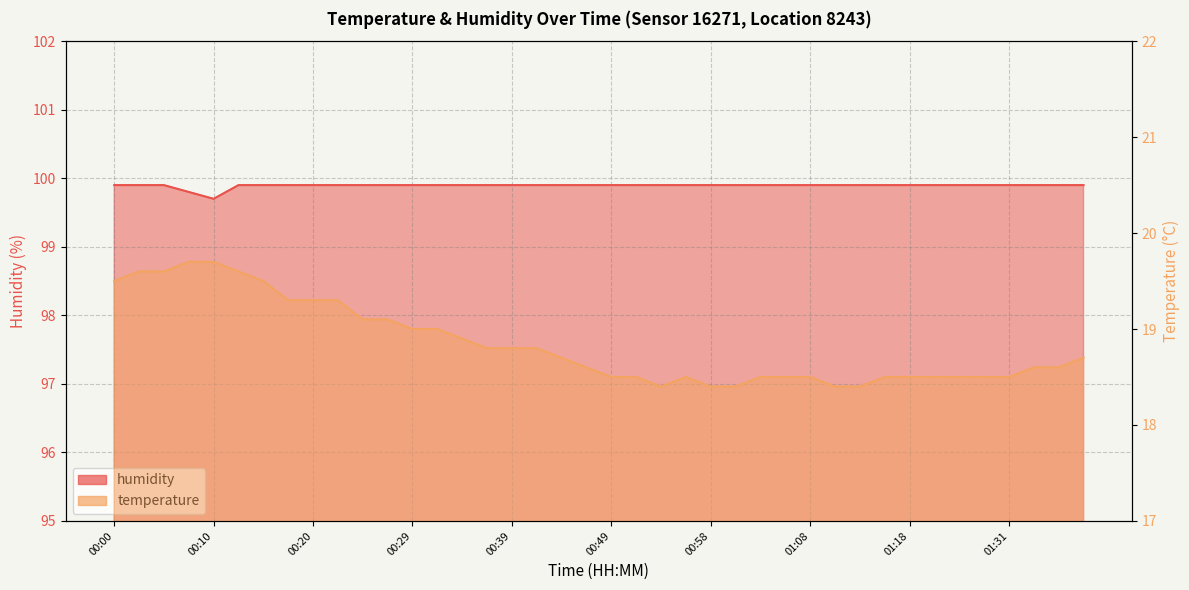

What is the spread (max minus min) of values at 00:51?

81.4